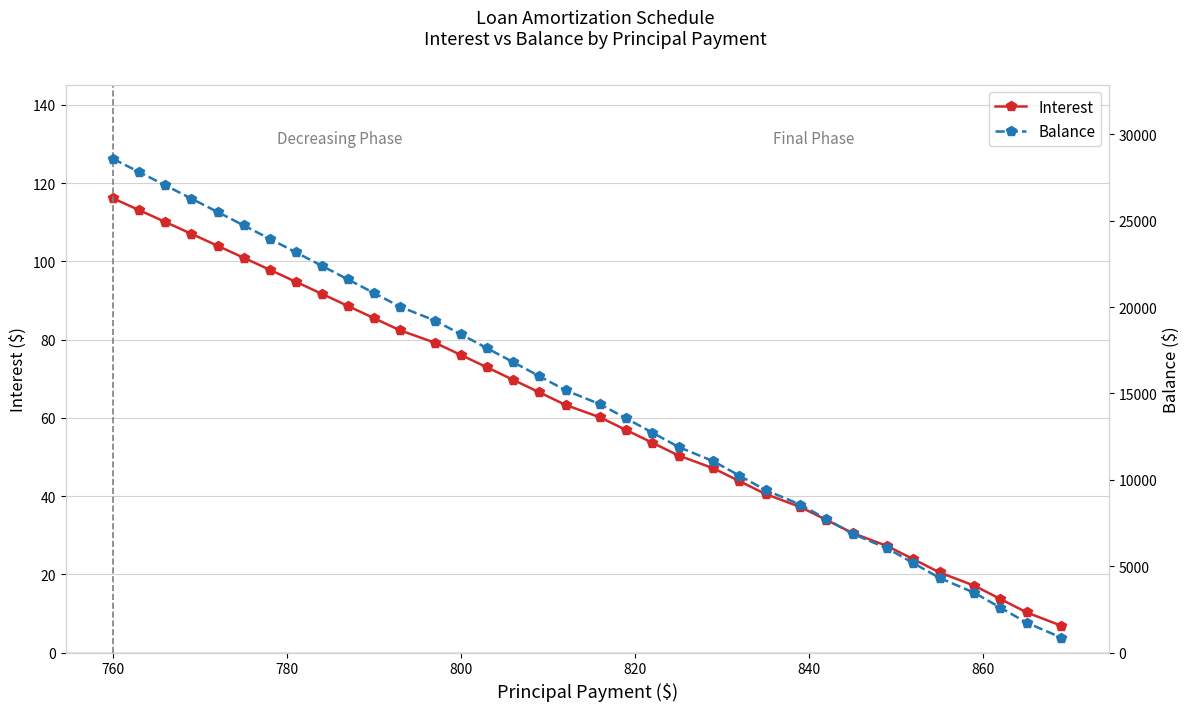

True or false: Balance and Interest intersect in this chart.

False